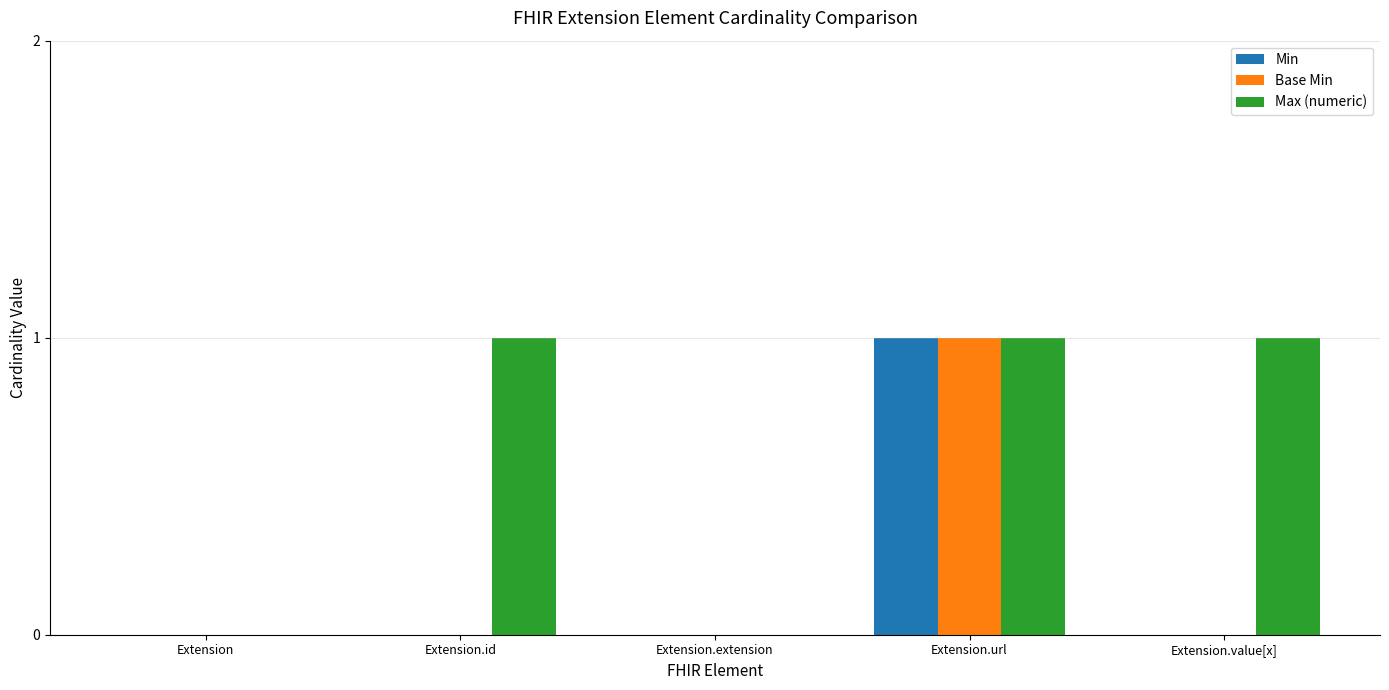

Which series changed the most between Extension and Extension.id?

Max (numeric)